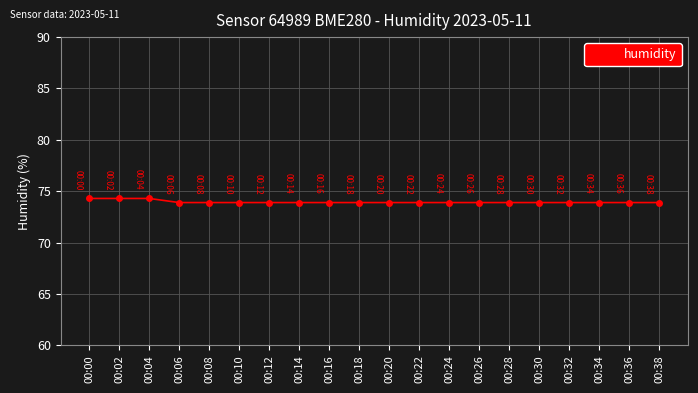

Count the number of data series in this chart.

1